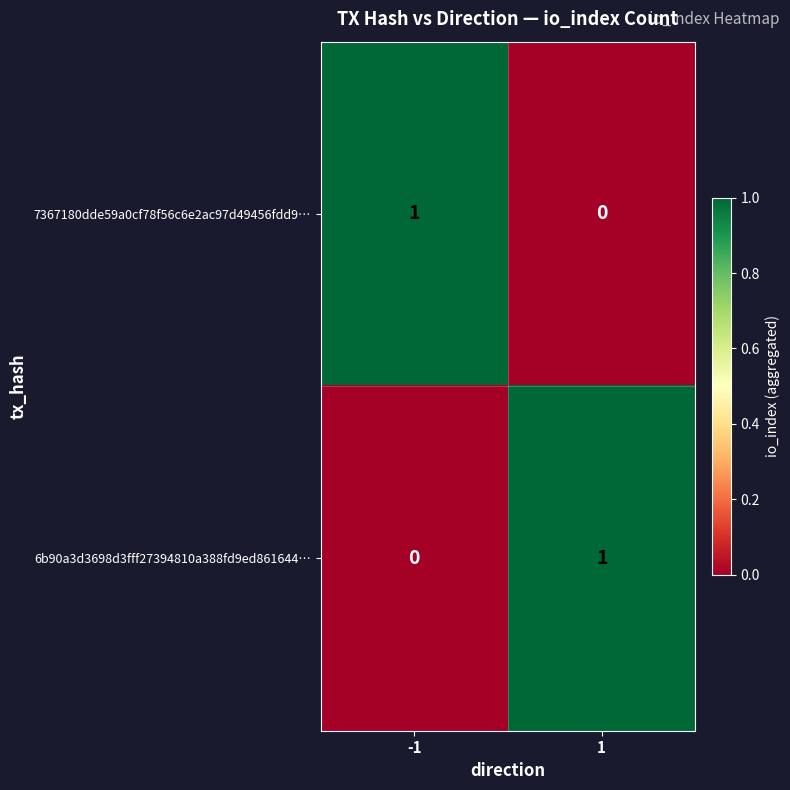

Reading right to left, extract all data points from this chart.

7367180dde59a0cf78f56c6e2ac97d49456fdd9…: 0	1
6b90a3d3698d3fff27394810a388fd9ed861644…: 1	0